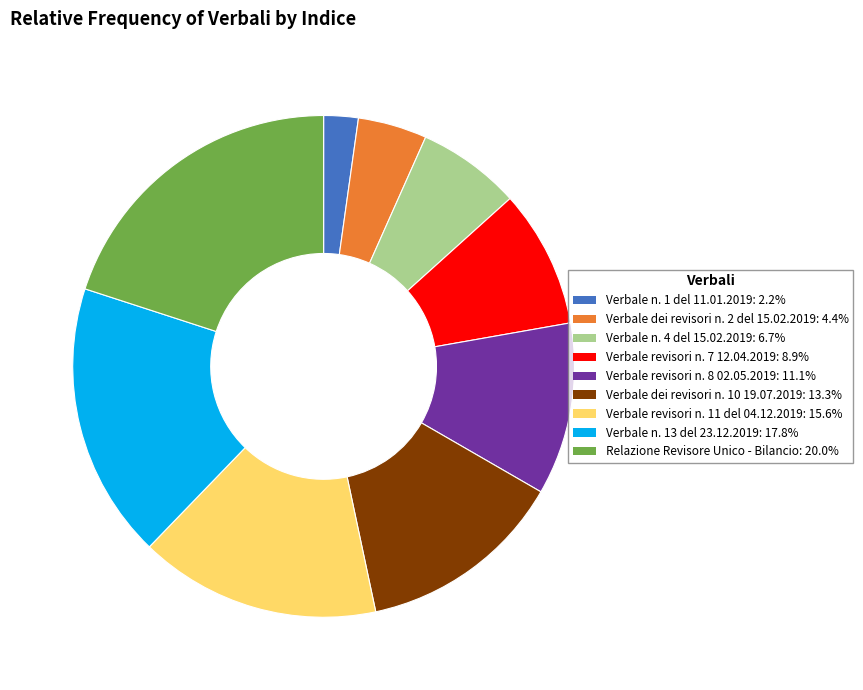

How many slices are in this pie chart?

9